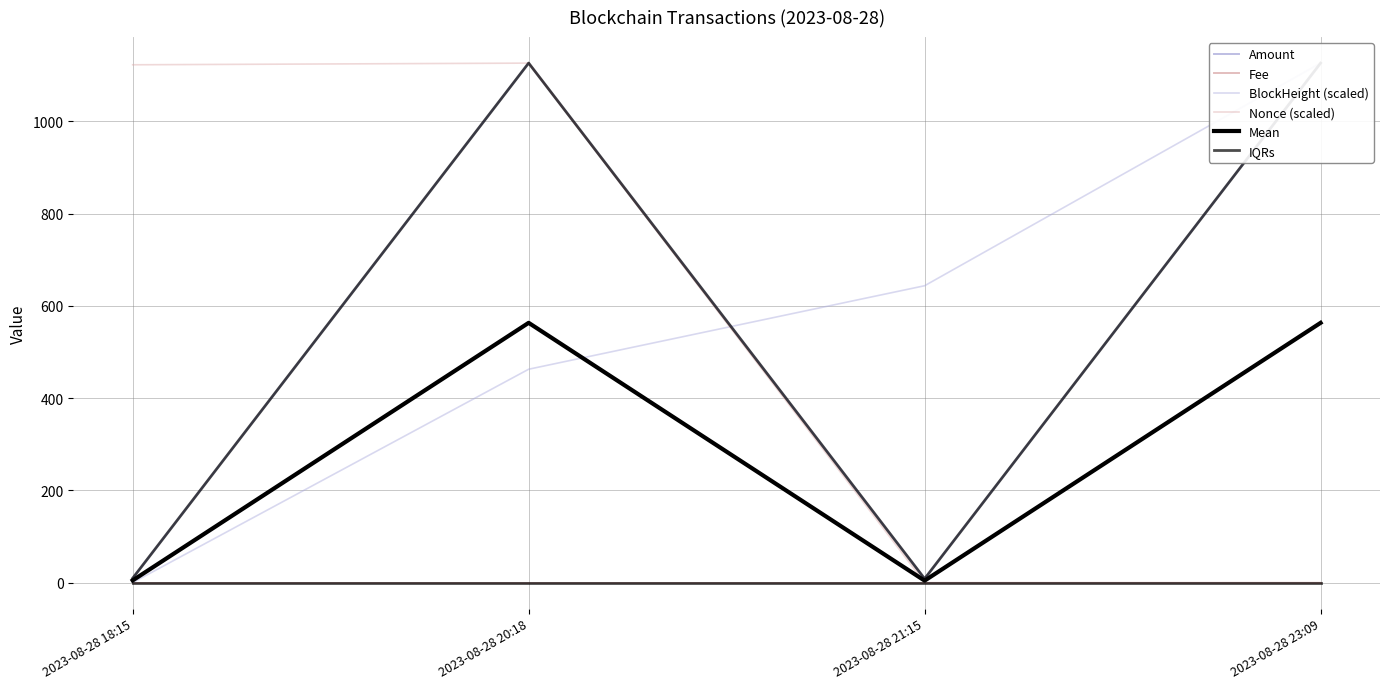

What is the total value across all series at 2023-08-28 21:15?

664.8